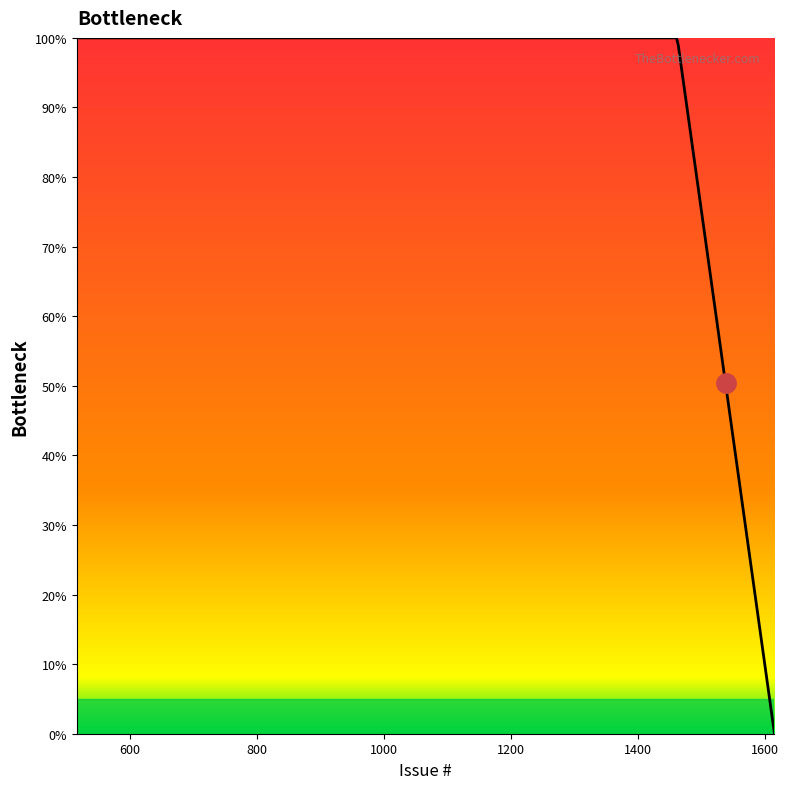

What is the difference between the maximum and minimum values?

100.0